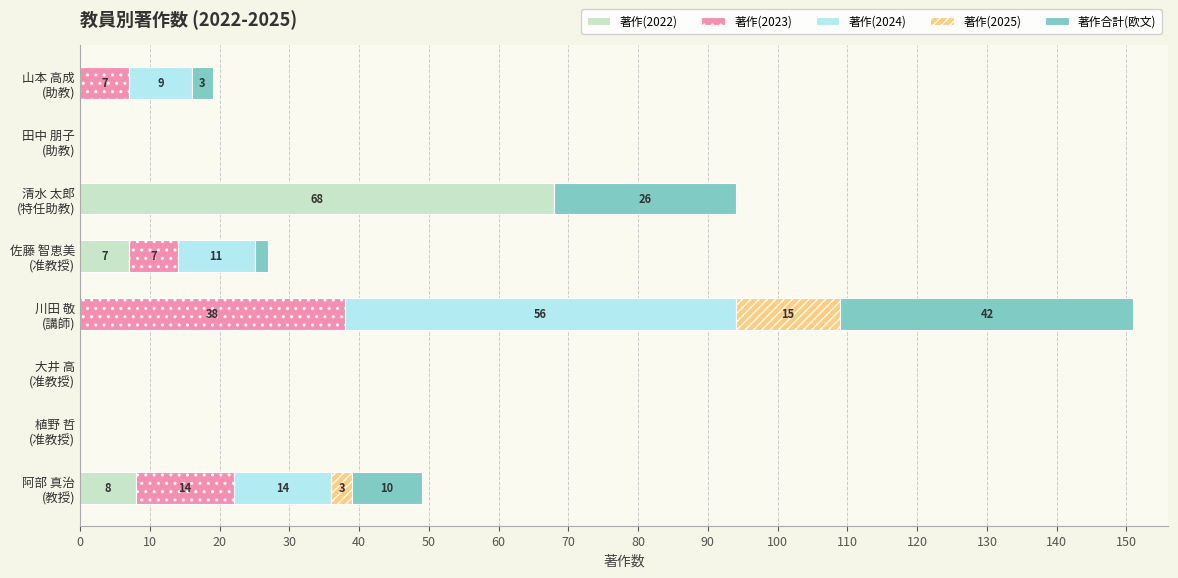

Count the number of categories in the chart.

8